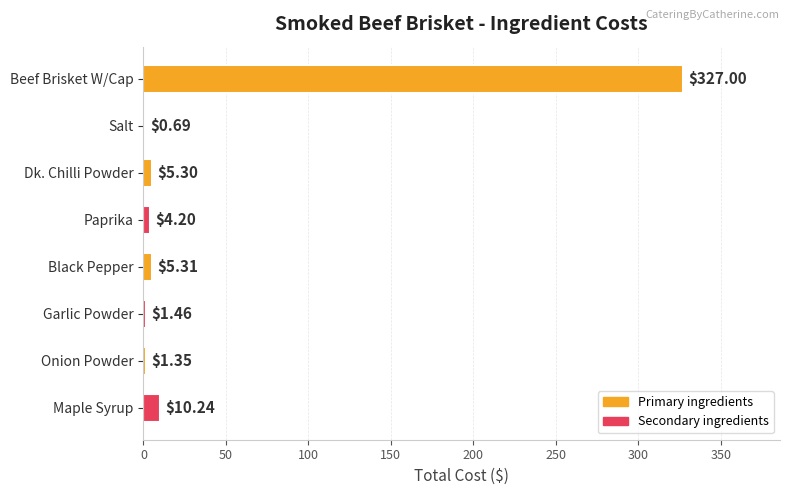

What is the sum of the values at Garlic Powder and Dk. Chilli Powder?

6.8